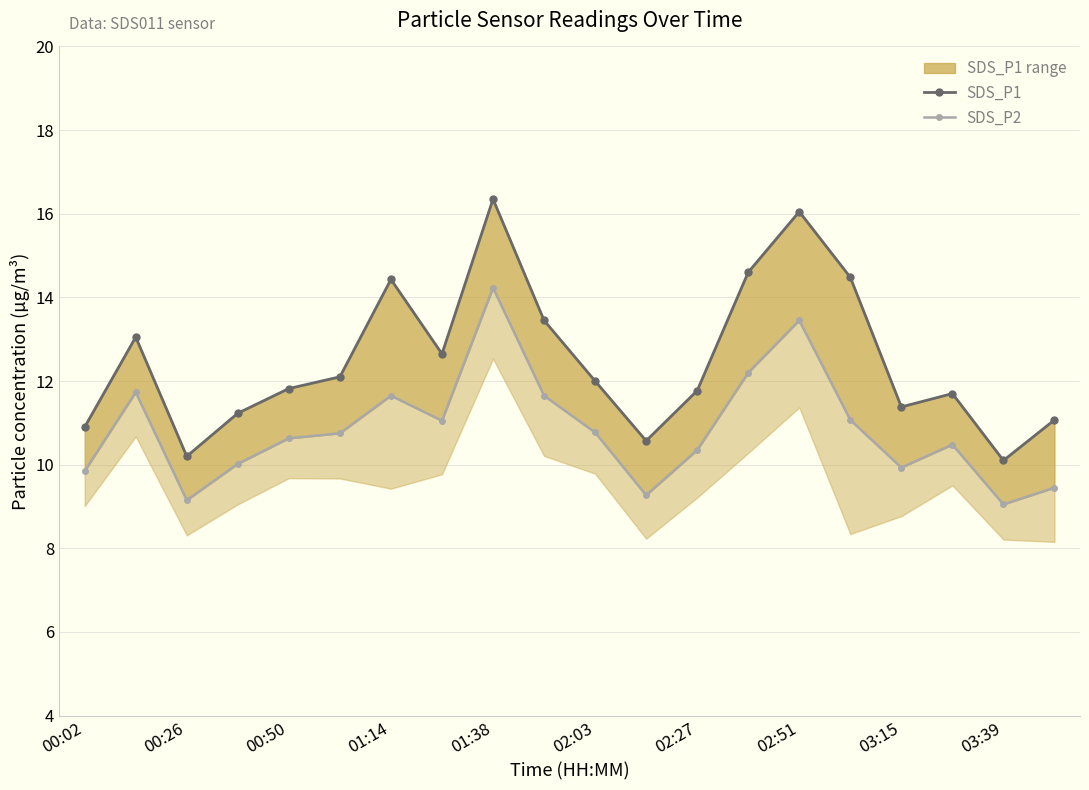

What is the difference between the second highest and minimum values in the SDS_P2 series?

4.4